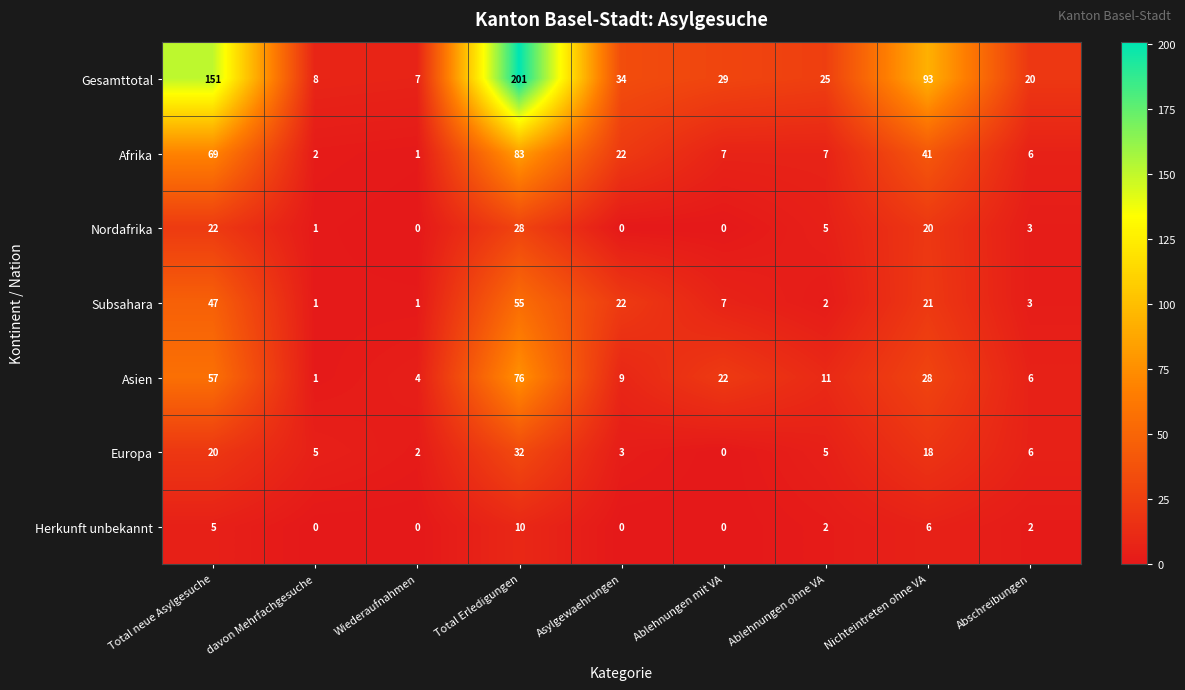

Count the number of categories in the chart.

9